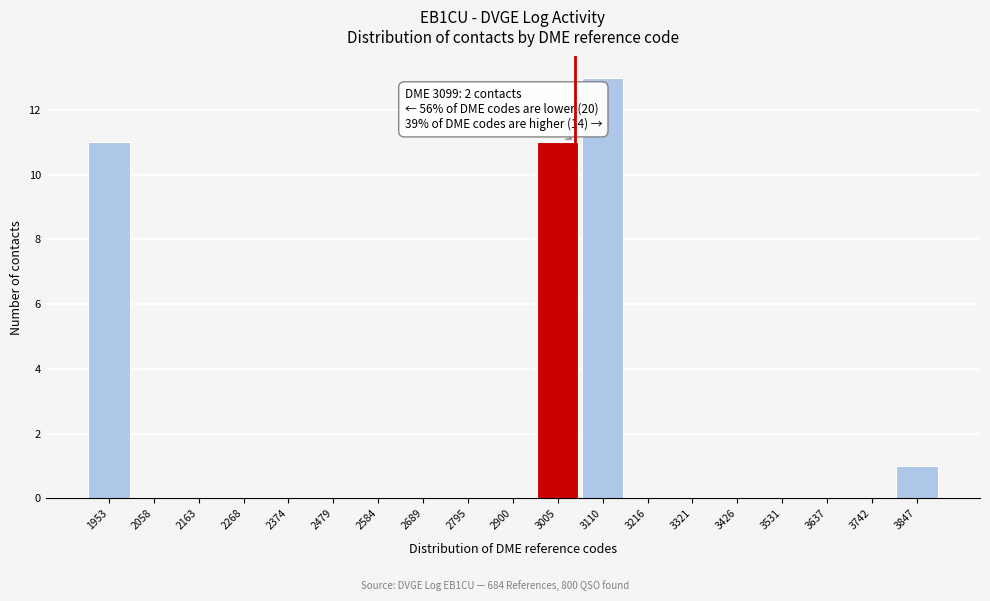

Reading left to right, transcribe all the data shown in this chart.

1953=11	2058=0	2163=0	2268=0	2374=0	2479=0	2584=0	2689=0	2795=0	2900=0	3005=11	3110=13	3216=0	3321=0	3426=0	3531=0	3637=0	3742=0	3847=1